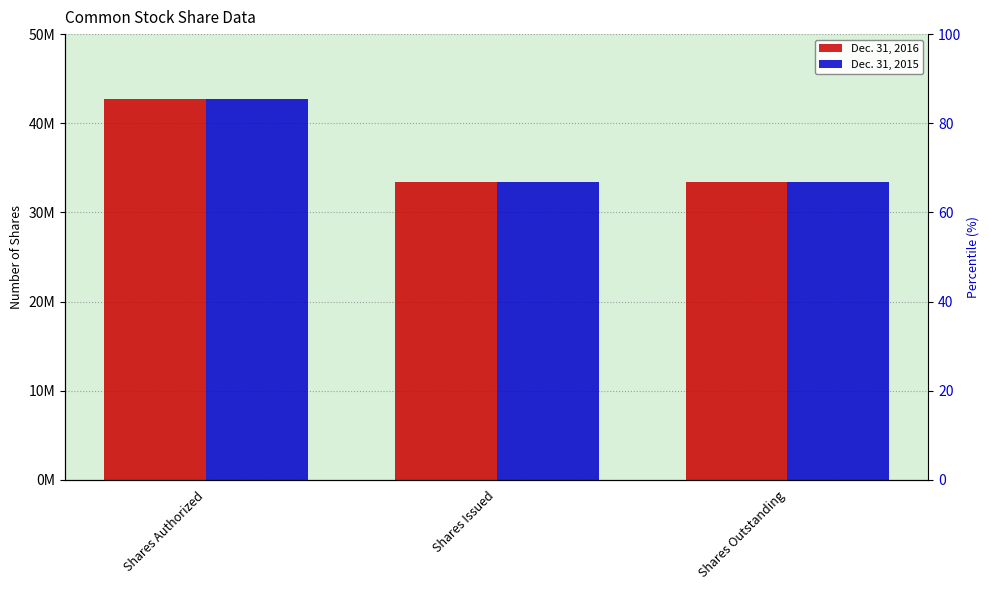

What is the label of the 2nd bar from the right?

Shares Issued